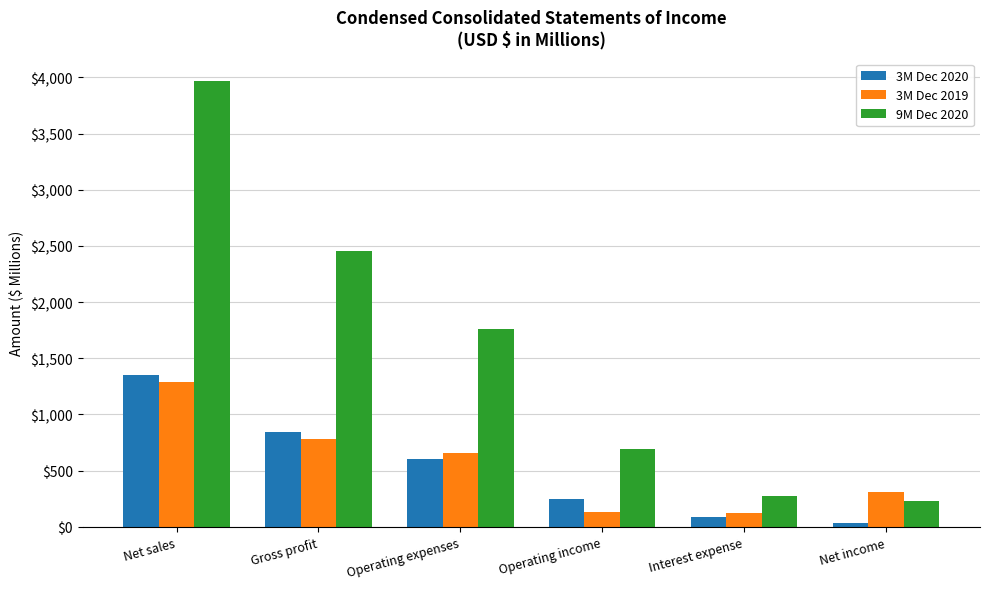

Which category has the lowest value across all series?

Net income